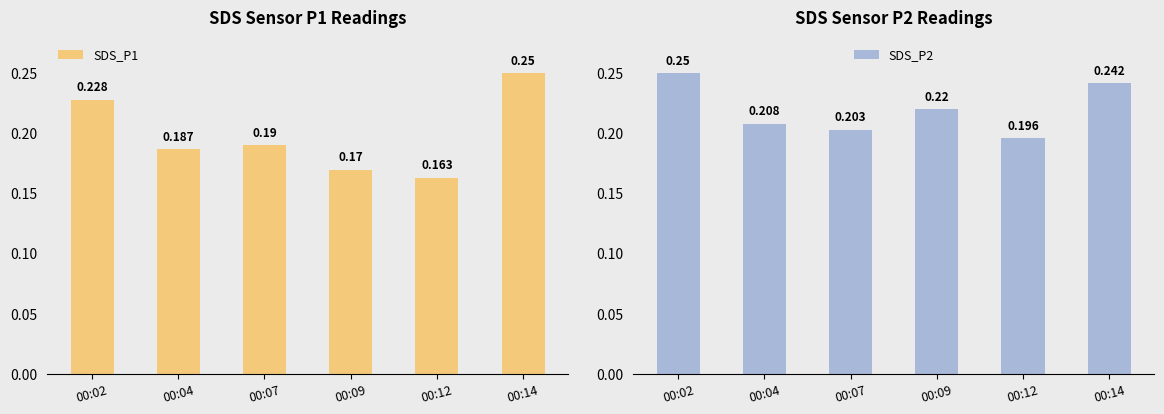

Reading left to right, extract all data points from this chart.

SDS_P1: 00:02=0.2	00:04=0.2	00:07=0.2	00:09=0.2	00:12=0.2	00:14=0.2
SDS_P2: 00:02=0.2	00:04=0.2	00:07=0.2	00:09=0.2	00:12=0.2	00:14=0.2